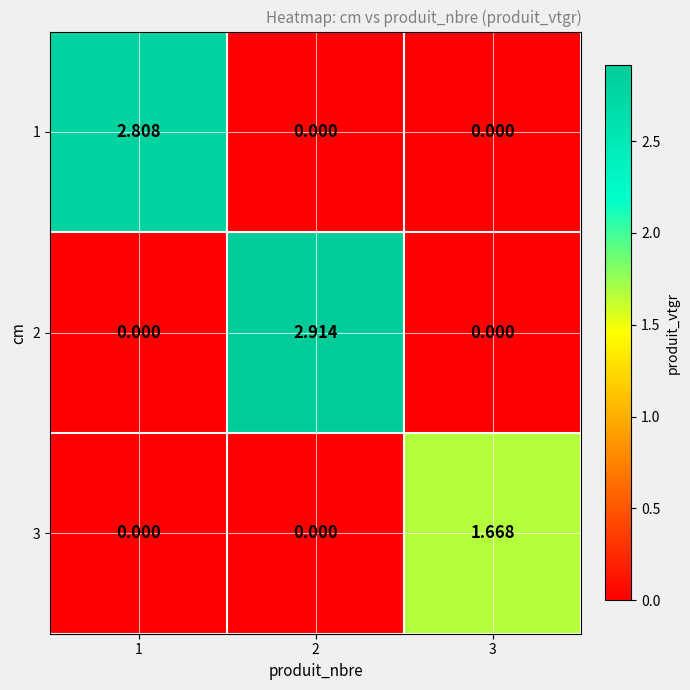

How many positive values does the 2 series have?

1